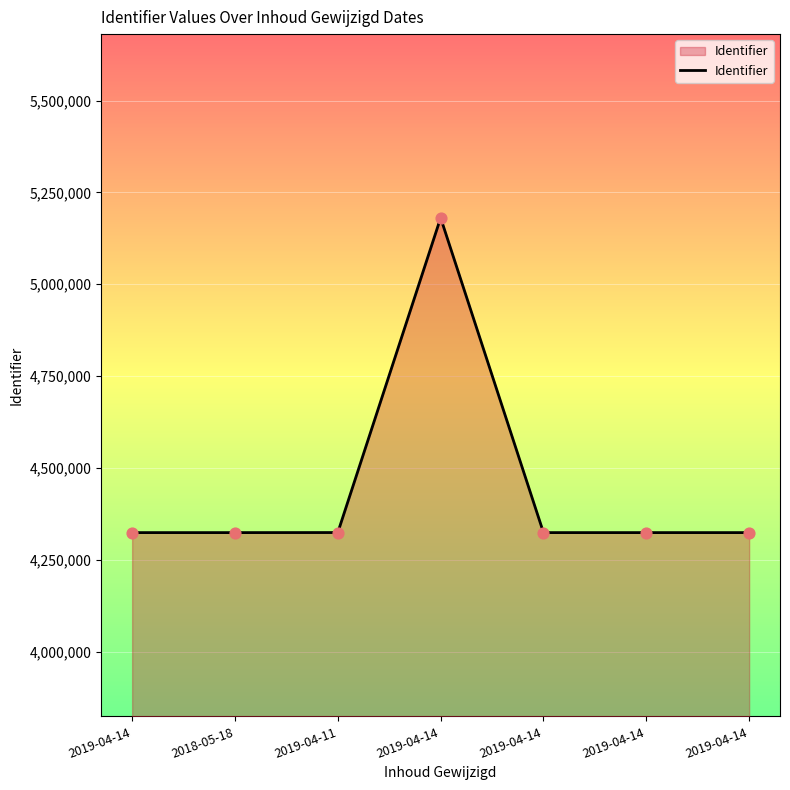

Approximately how many times larger is the value at 2019-04-14 compared to 2019-04-14?

1.0